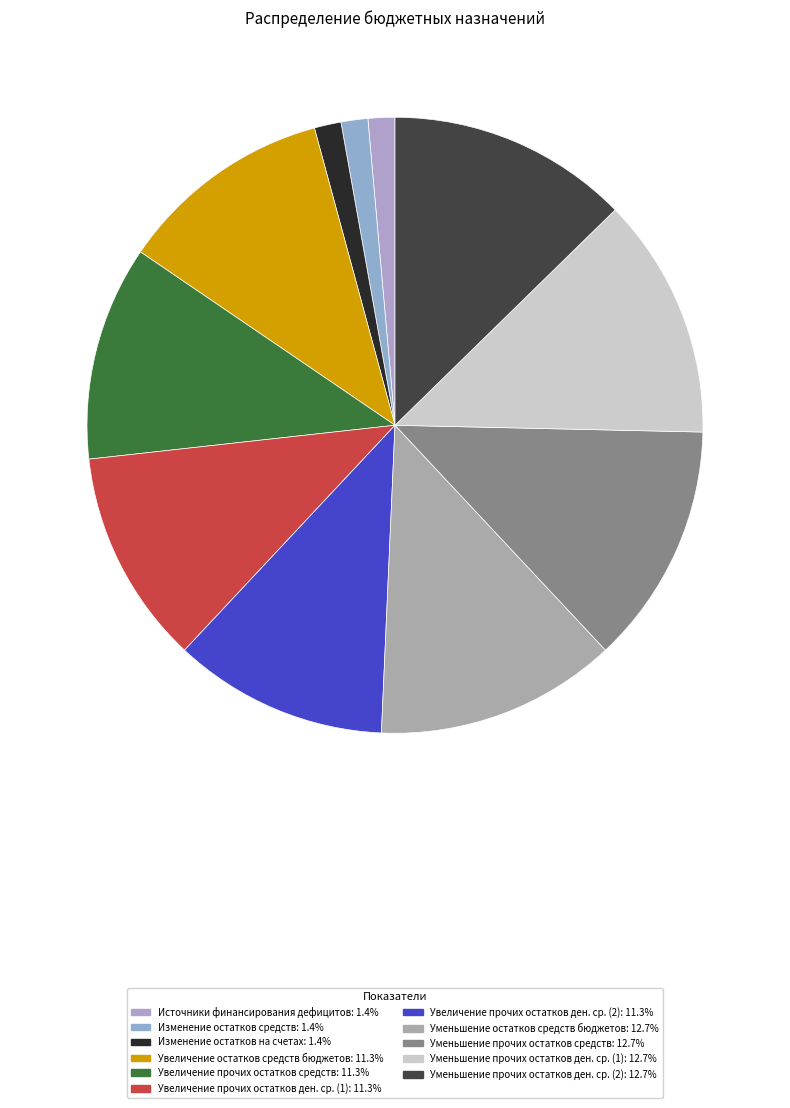

How many slices are in this pie chart?

11